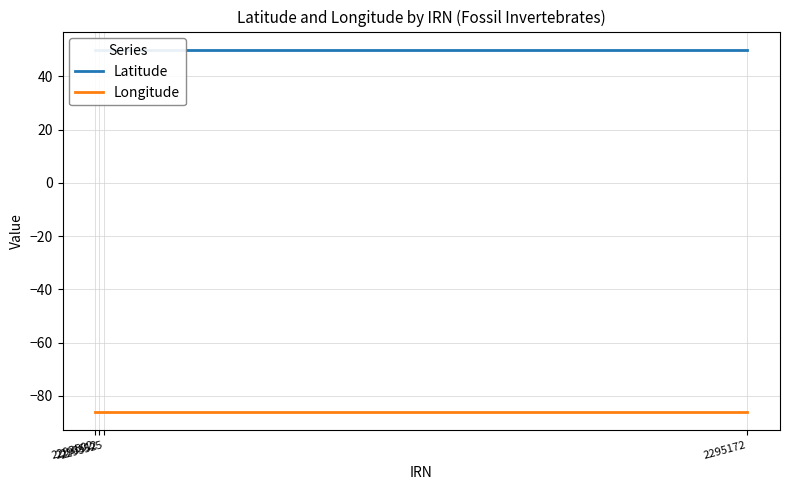

True or false: Latitude and Longitude cross at least once.

False